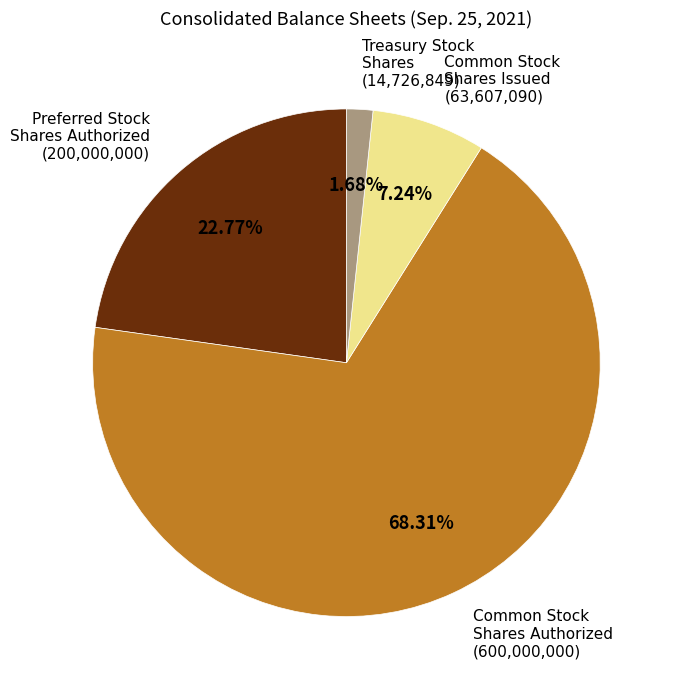

Between Common Stock Shares Issued and Treasury Stock Shares, which is larger?

Common Stock Shares Issued